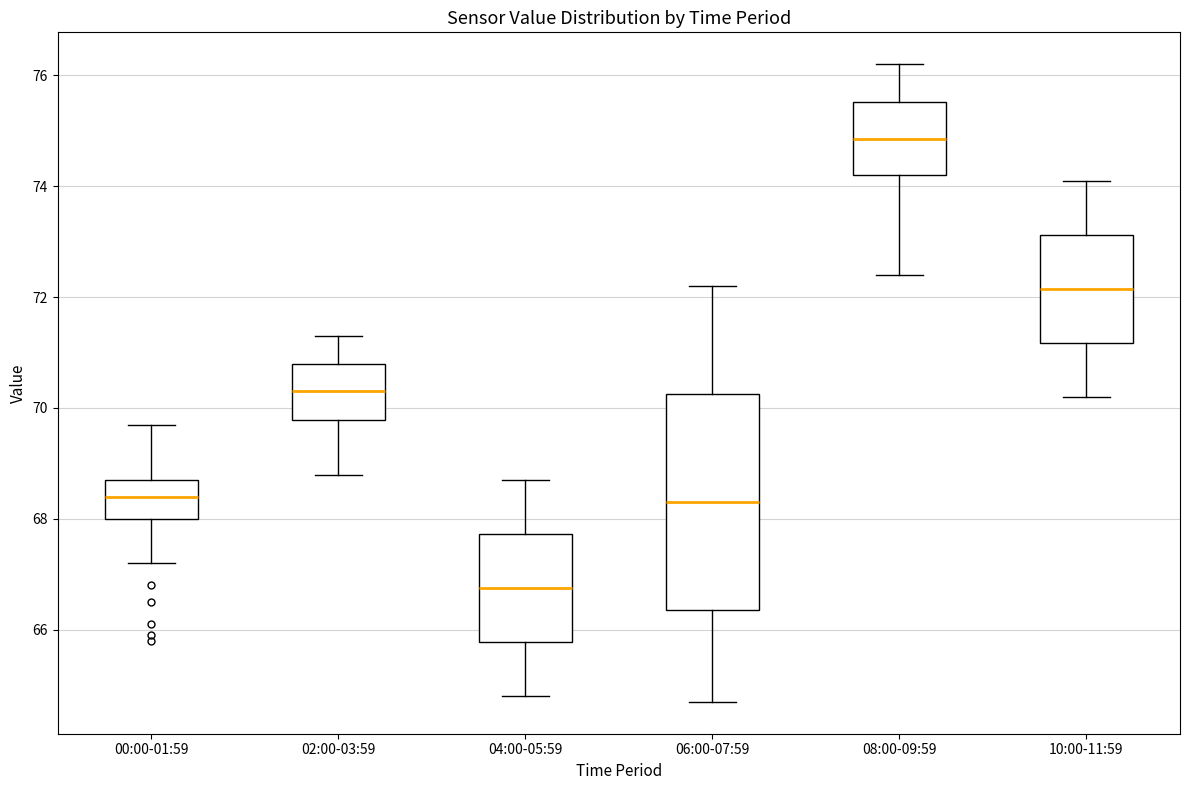

Which box is the tallest, from its lower edge to its upper edge?

06:00-07:59